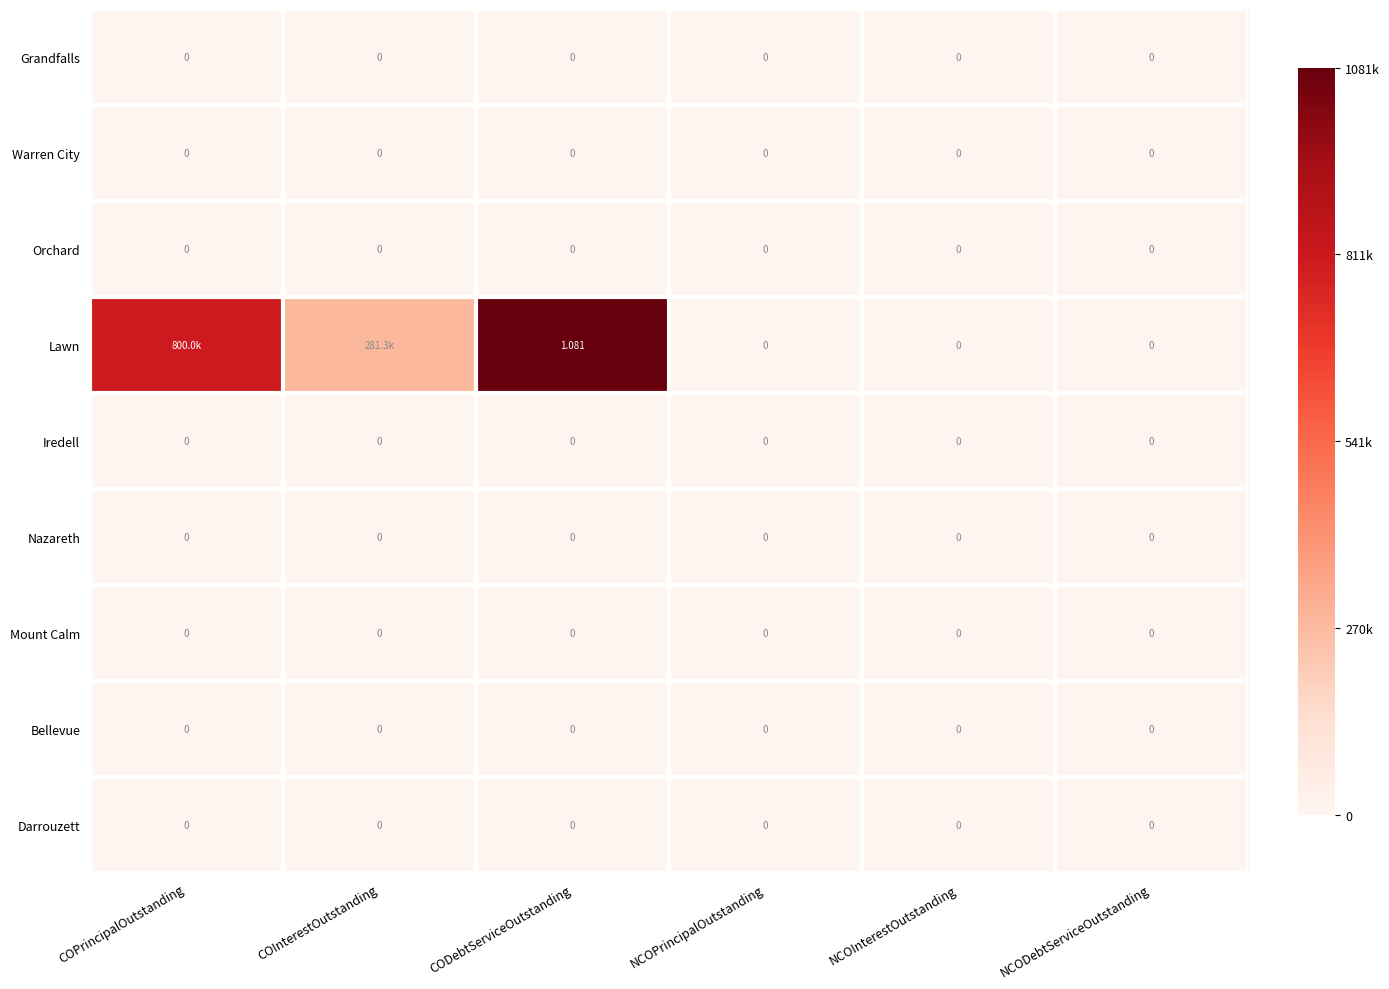

Between CODebtServiceOutstanding and NCODebtServiceOutstanding, which is larger?

CODebtServiceOutstanding